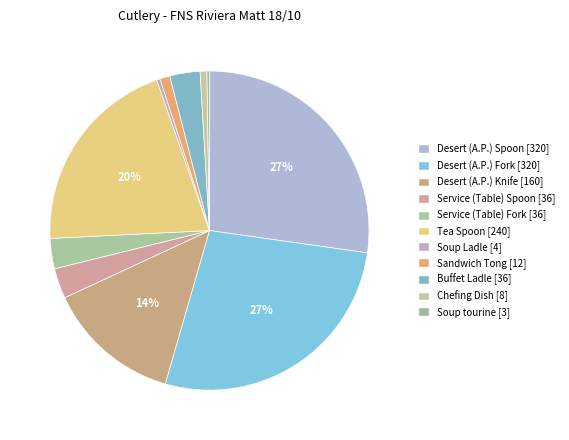

How much of the chart is everything except Tea Spoon?

79.6%